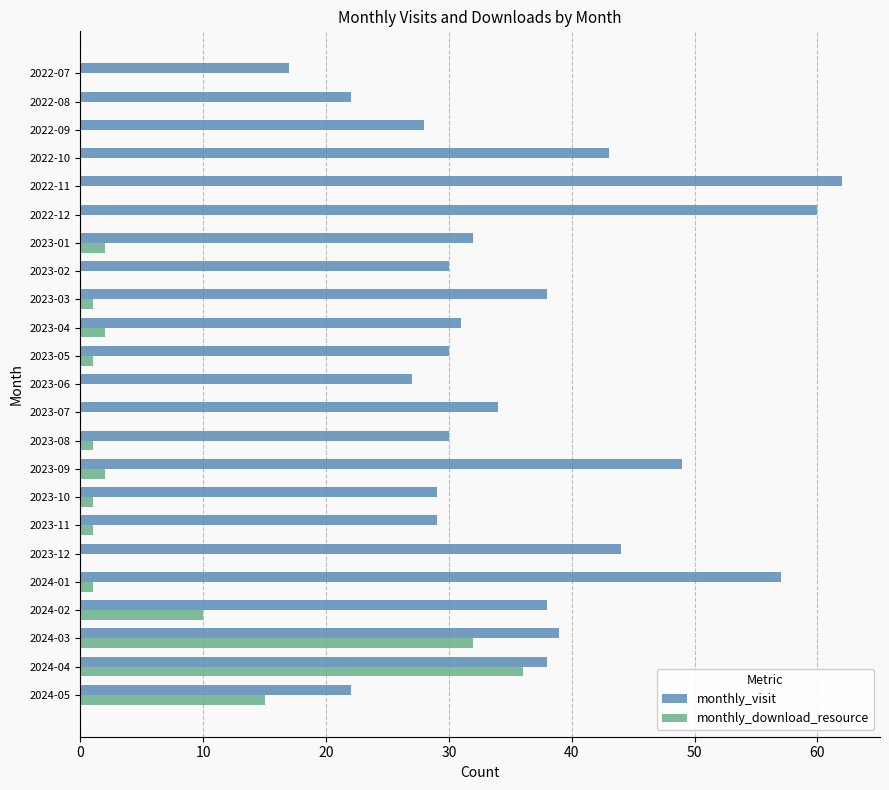

Which series has the largest total across all categories?

monthly_visit